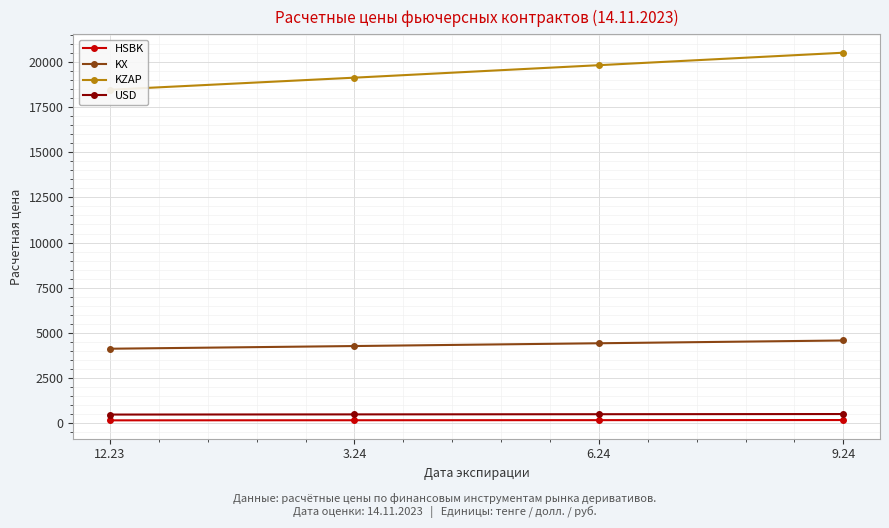

Reading left to right, transcribe all the data shown in this chart.

HSBK: 149.2	154.6	160.2	165.8
KX: 4116.5	4265.5	4419.6	4573.8
KZAP: 18465.3	19133.8	19825.1	20516.5
USD: 469.4	478.9	488.7	498.2